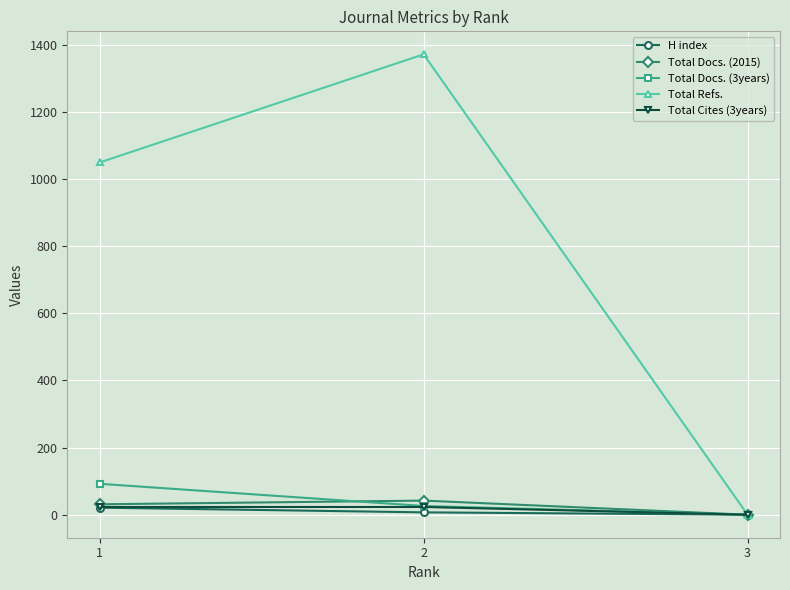

The H index series shows 0 at 3. True or false?

True